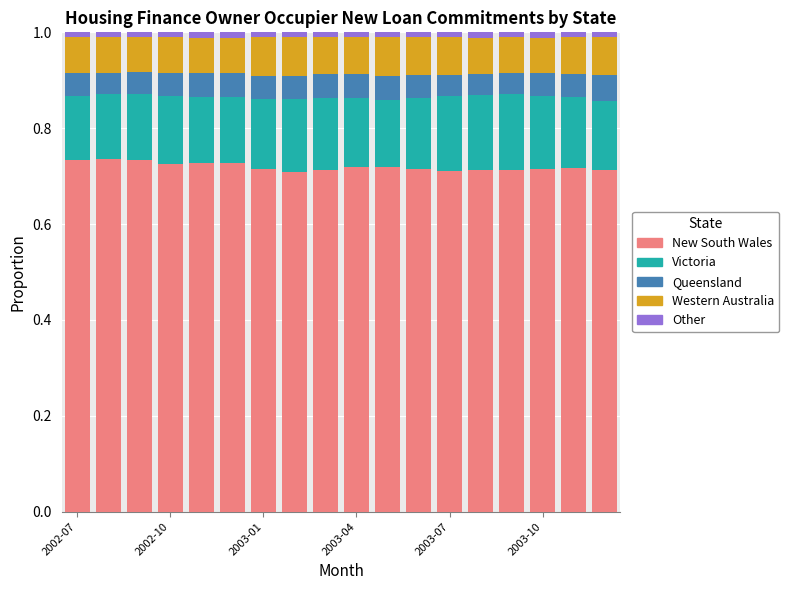

What are all the series names shown in the legend?

New South Wales, Victoria, Queensland, Western Australia, Other